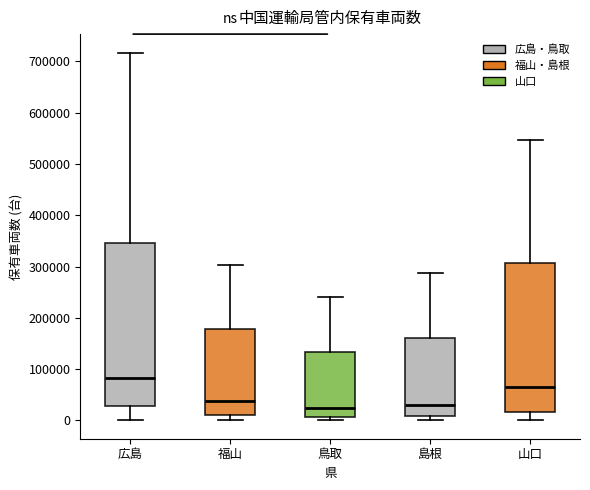

Reading left to right, transcribe this box plot: for each box, give where its median line is, the range the box spans, and where its two whiskers end, as read against the y-axis. The values are not printed on the chart, so give them approximately, as read against the axis.

広島: median 80000, box 30000 to 350000, whiskers 0 to 720000
福山: median 40000, box 10000 to 180000, whiskers 0 to 300000
鳥取: median 20000, box 10000 to 130000, whiskers 0 to 240000
島根: median 30000, box 10000 to 160000, whiskers 0 to 290000
山口: median 70000, box 20000 to 310000, whiskers 0 to 550000